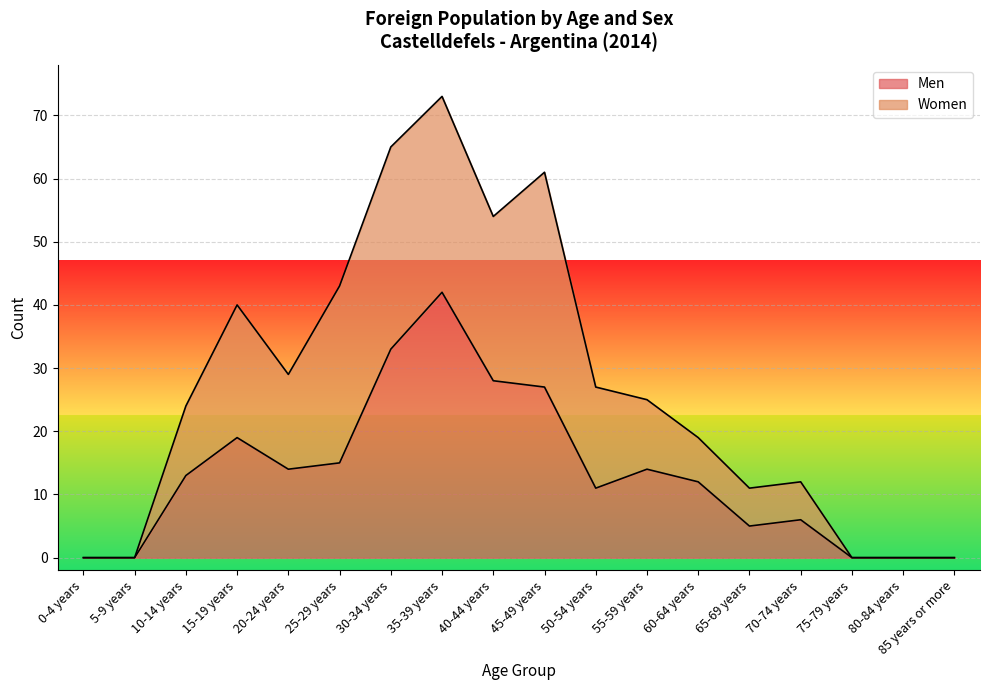

How many data points does each series have?

18